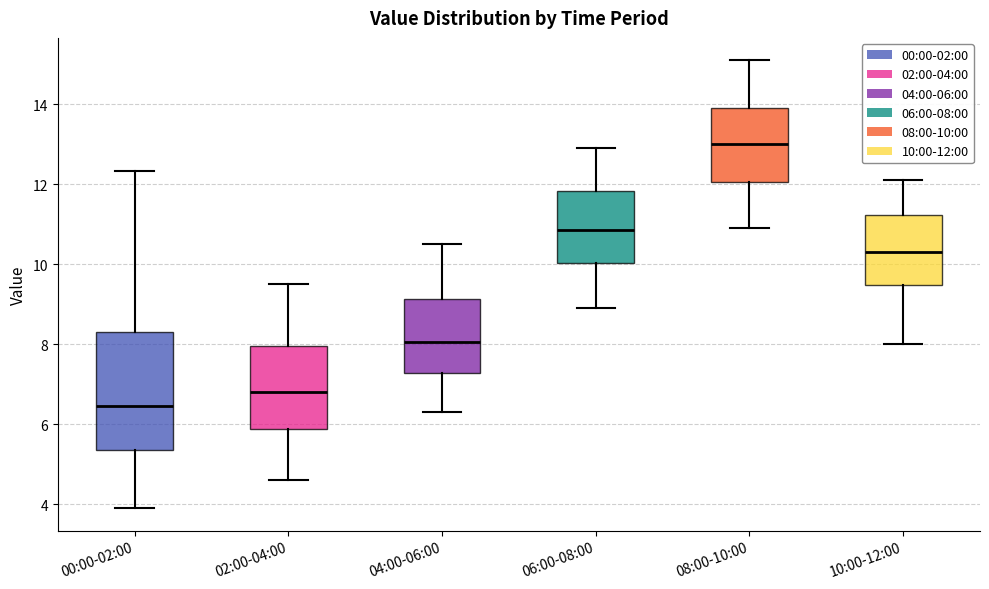

Reading left to right, transcribe this box plot: for each box, give where its median line is, the range the box spans, and where its two whiskers end, as read against the y-axis. The values are not printed on the chart, so give them approximately, as read against the axis.

00:00-02:00: median 6.4, box 5.4 to 8.4, whiskers 4.0 to 12.4
02:00-04:00: median 6.8, box 5.8 to 8.0, whiskers 4.6 to 9.6
04:00-06:00: median 8.0, box 7.2 to 9.2, whiskers 6.4 to 10.6
06:00-08:00: median 10.8, box 10.0 to 11.8, whiskers 9.0 to 13.0
08:00-10:00: median 13.0, box 12.0 to 14.0, whiskers 11.0 to 15.2
10:00-12:00: median 10.4, box 9.4 to 11.2, whiskers 8.0 to 12.2